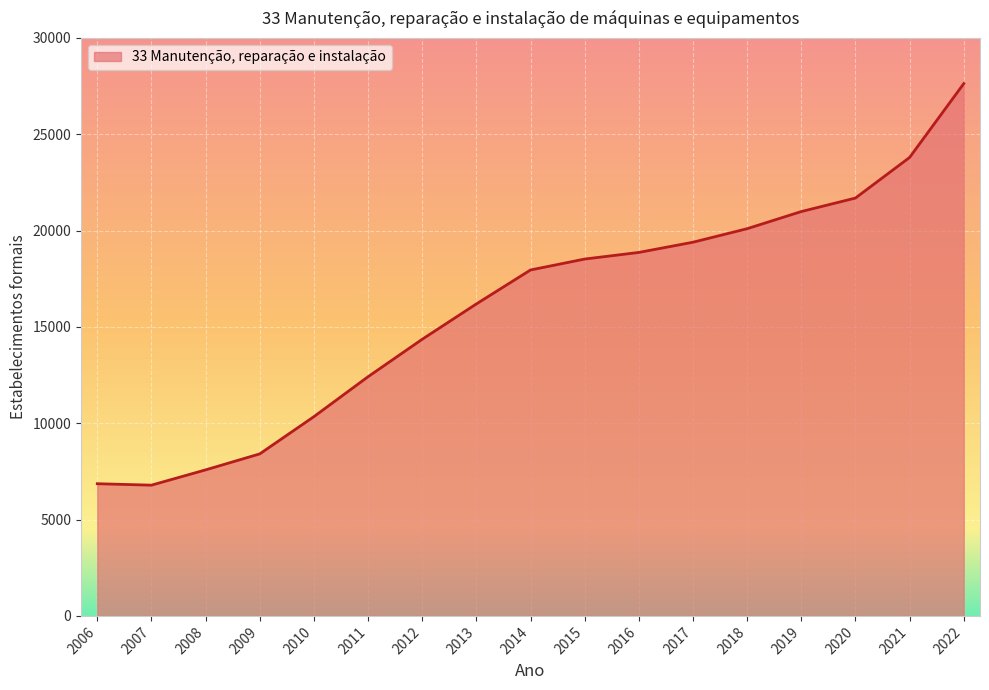

Is it true that the value at 2016 is 18868?

True